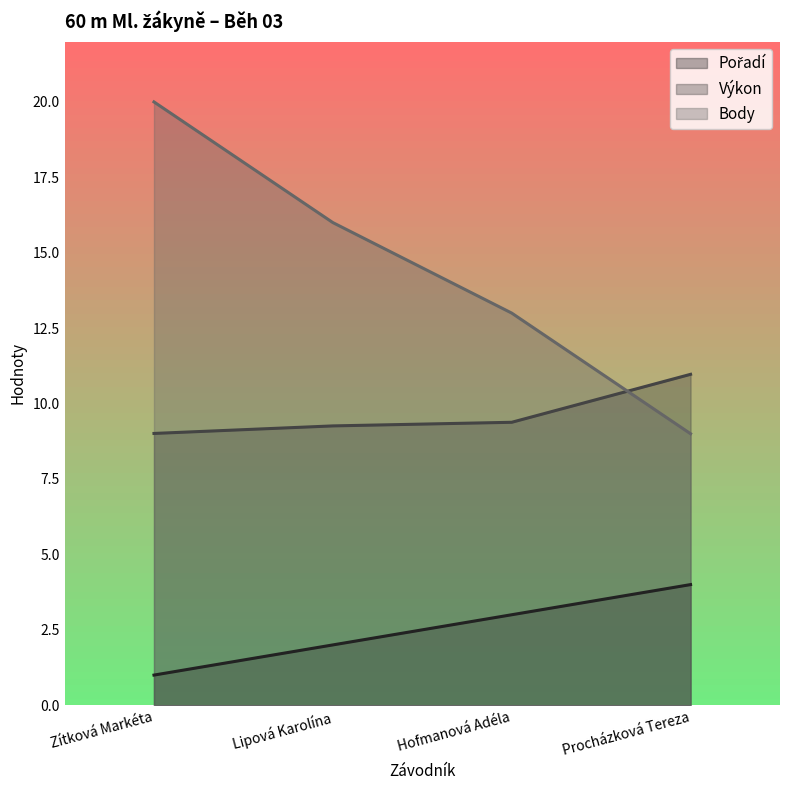

What is the sum of the Pořadí values at Hofmanová Adéla and Lipová Karolína?

5.0